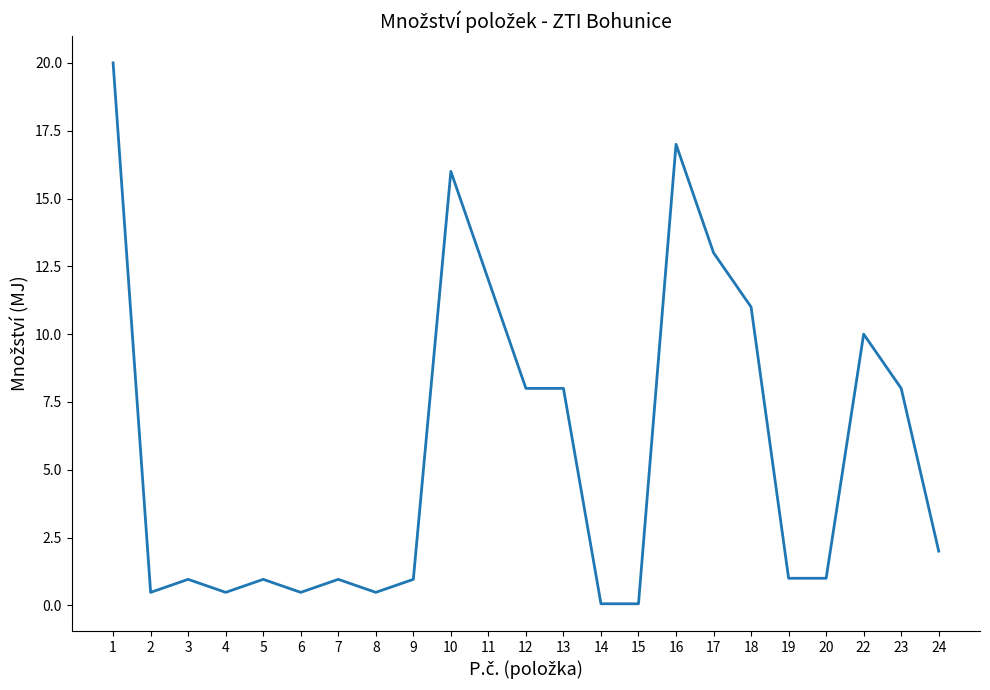

How many lines are shown in the chart?

1